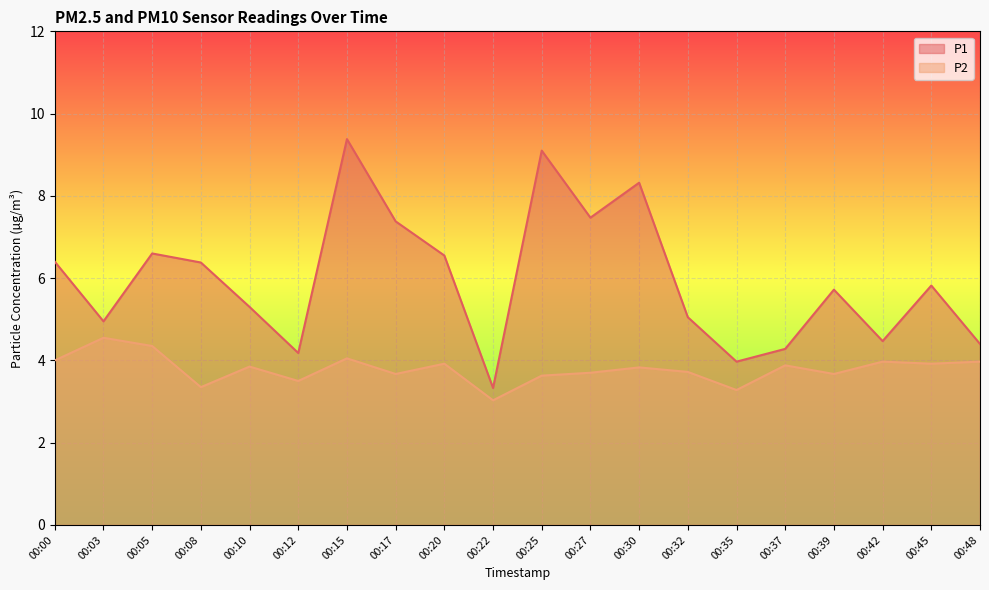

At which category does P1 reach its first local peak?

00:05